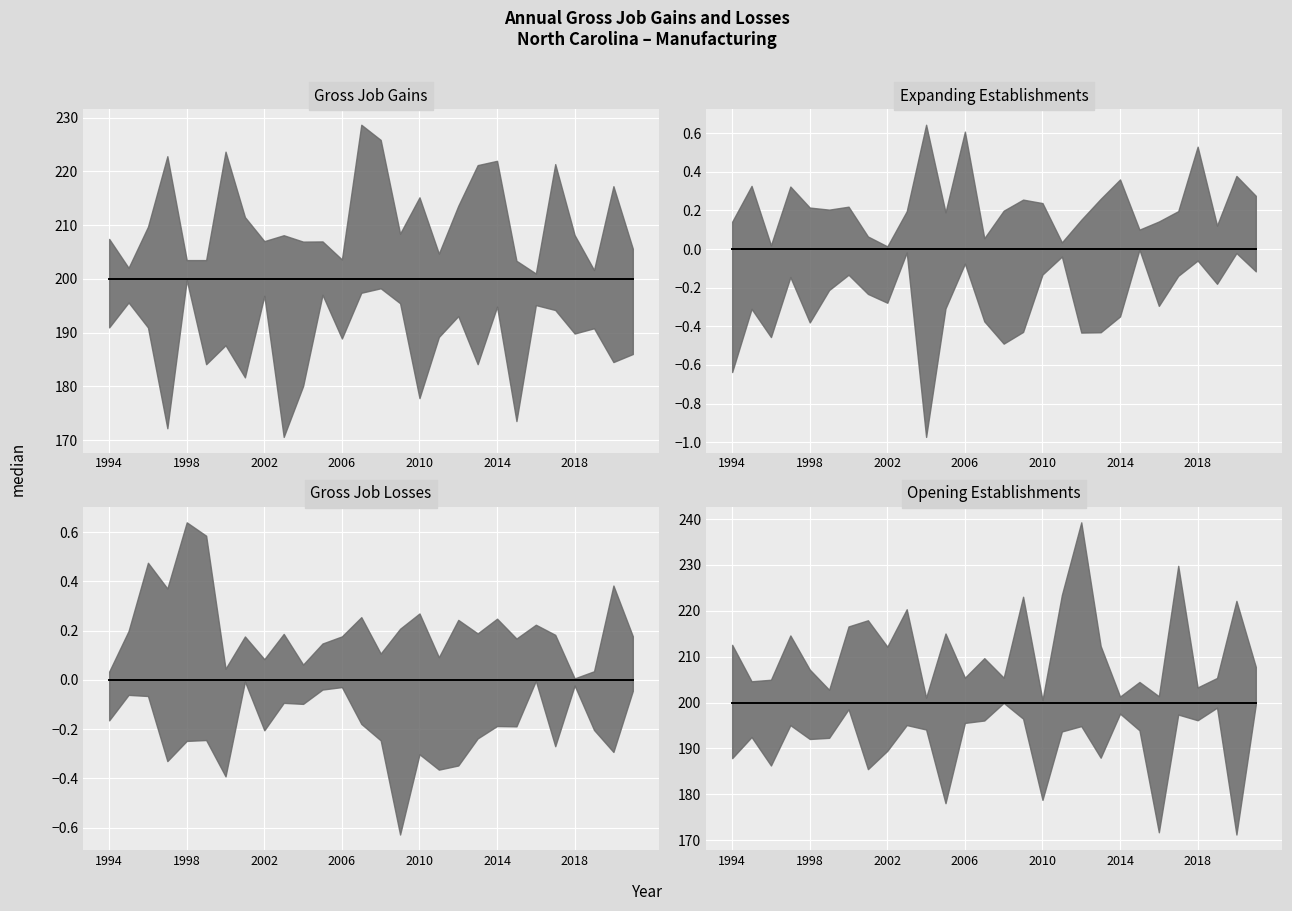

True or false: Closing establishments has more than 2 interior local peaks.

False